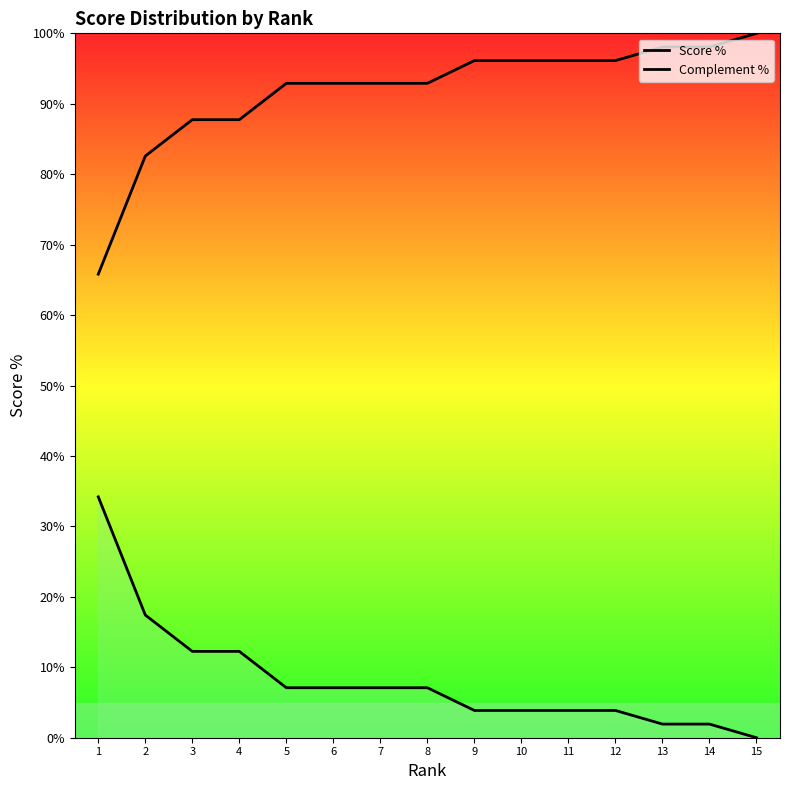

What are all the series names shown in the legend?

Score %, Complement %